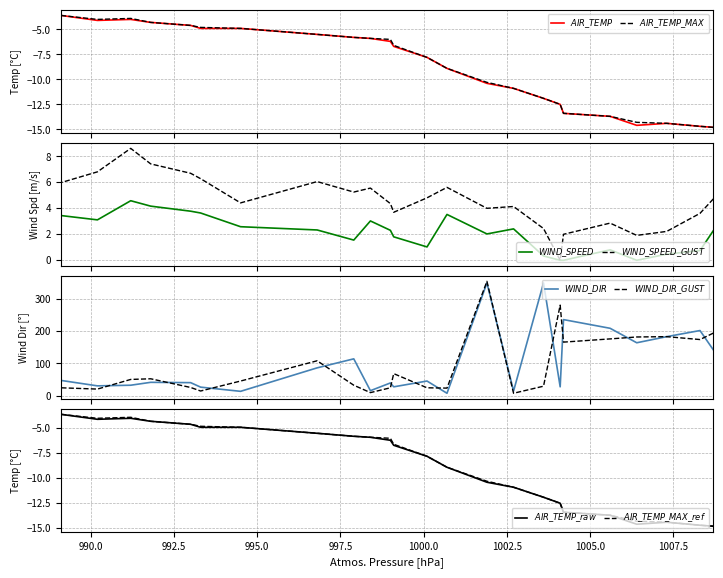

Rank the series at 994.5 from lowest to highest value.

AIR_TEMP, AIR_TEMP_MAX, WIND_SPEED, WIND_SPEED_GUST, WIND_DIR, WIND_DIR_GUST